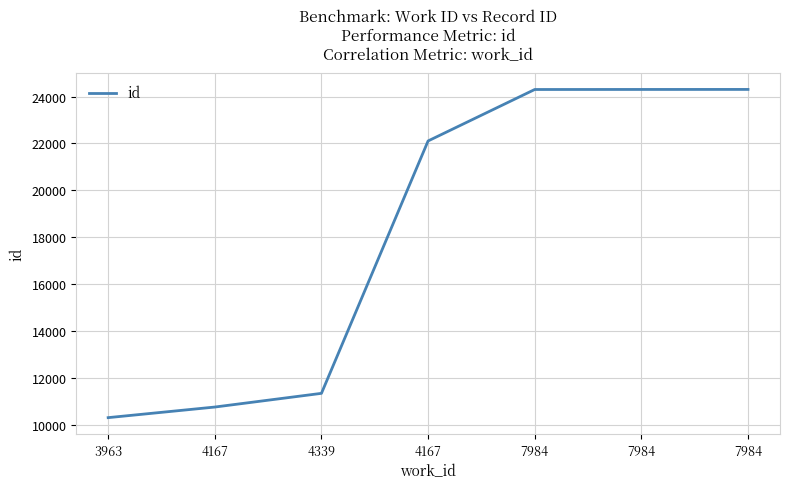

How many values are below 22108?

3